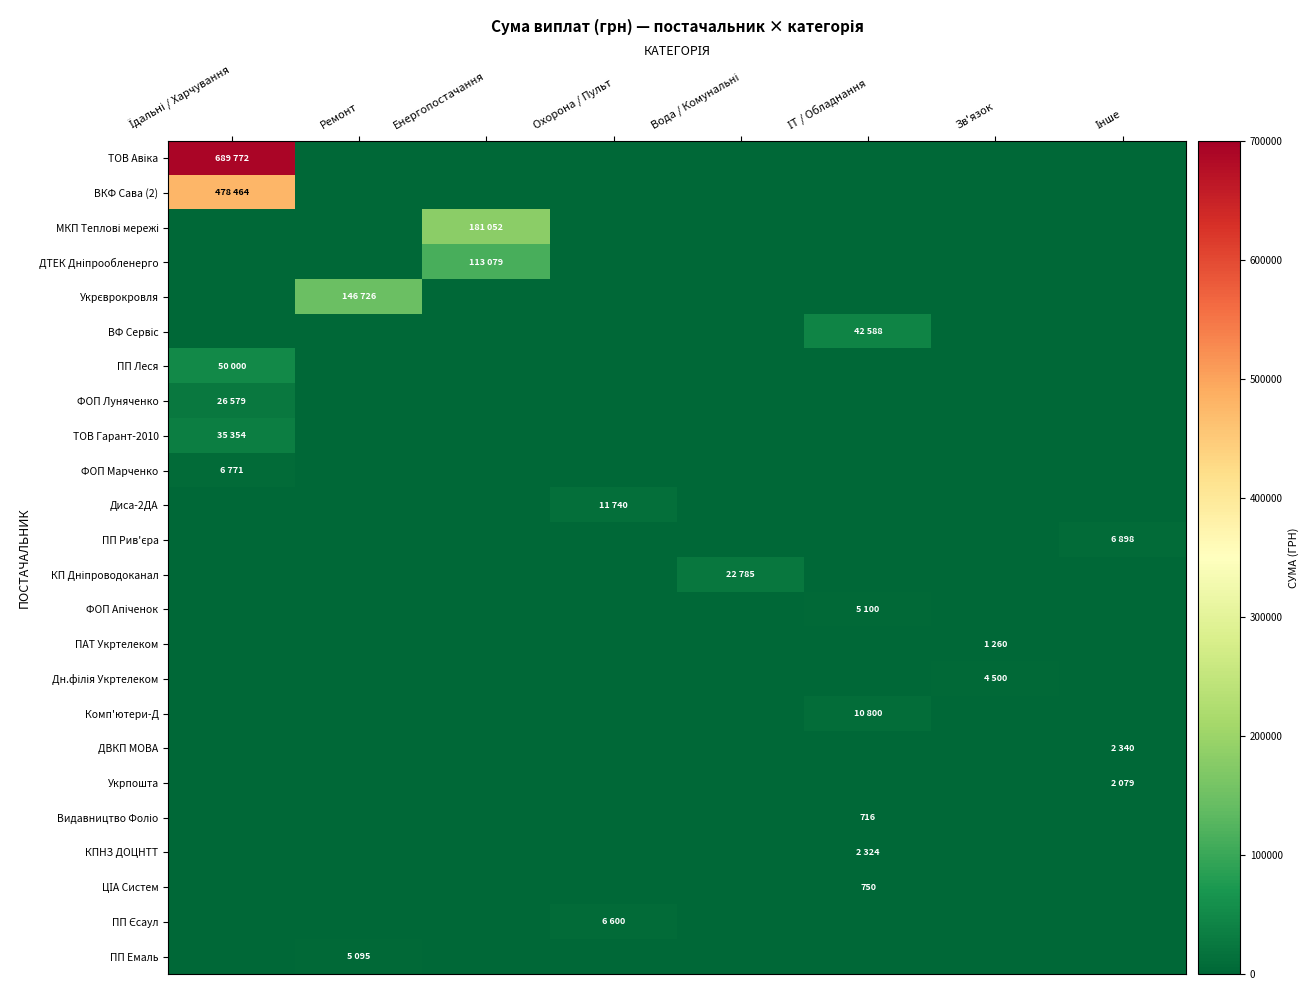

What is the sum of all Укрпошта values?

2079.7